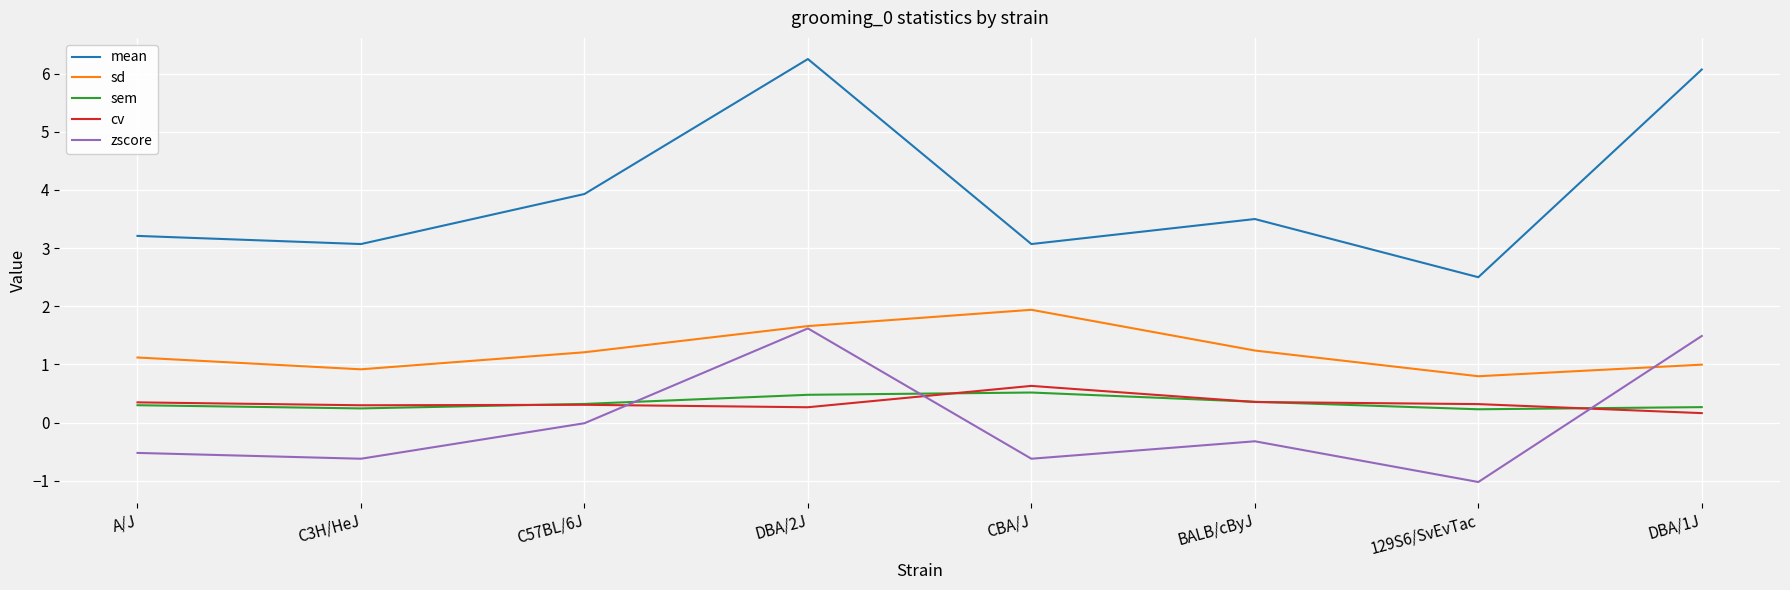

At which category is the sum across all series the highest?

DBA/2J